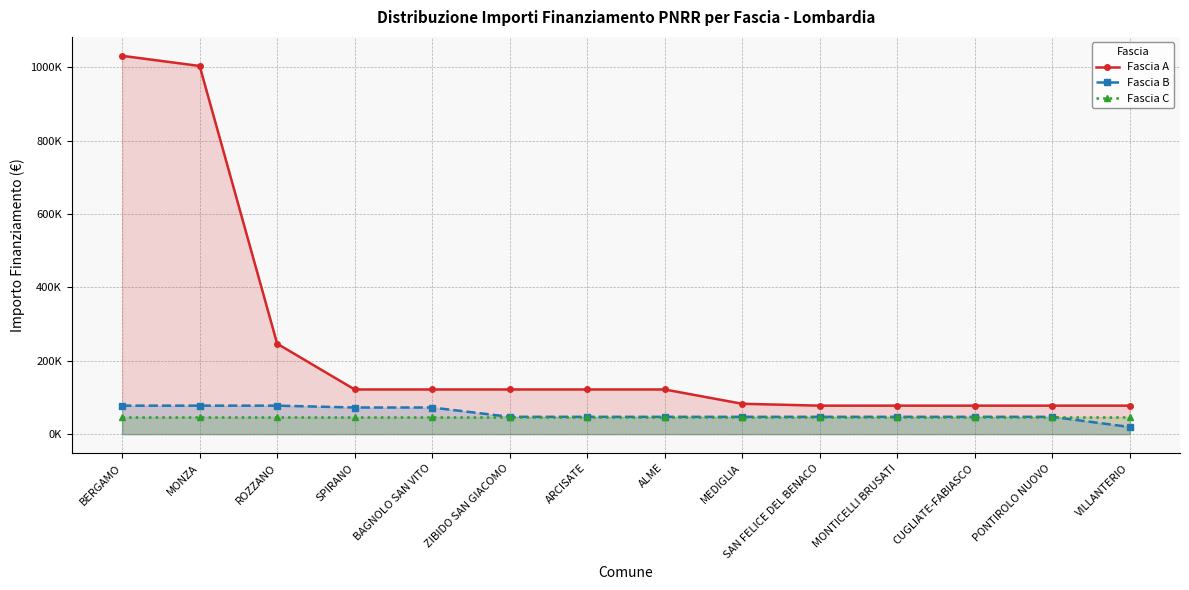

Which label corresponds to the largest value in the chart?

BERGAMO